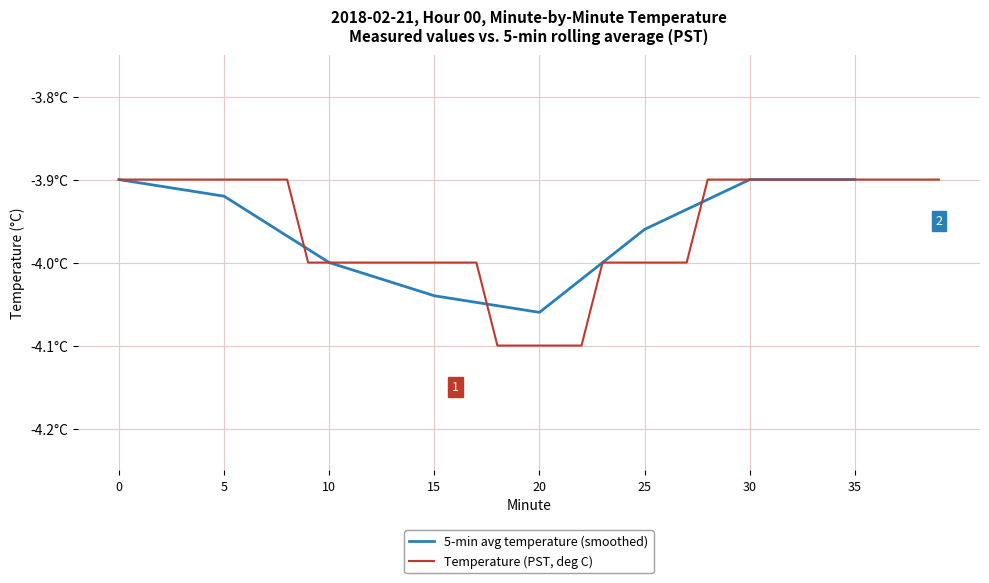

Reading left to right, extract all data points from this chart.

0=-3.9	1=-3.9	2=-3.9	3=-3.9	4=-3.9	5=-3.9	6=-3.9	7=-3.9	8=-3.9	9=-4.0	10=-4.0	11=-4.0	12=-4.0	13=-4.0	14=-4.0	15=-4.0	16=-4.0	17=-4.0	18=-4.1	19=-4.1	20=-4.1	21=-4.1	22=-4.1	23=-4.0	24=-4.0	25=-4.0	26=-4.0	27=-4.0	28=-3.9	29=-3.9	30=-3.9	31=-3.9	32=-3.9	33=-3.9	34=-3.9	35=-3.9	36=-3.9	37=-3.9	38=-3.9	39=-3.9